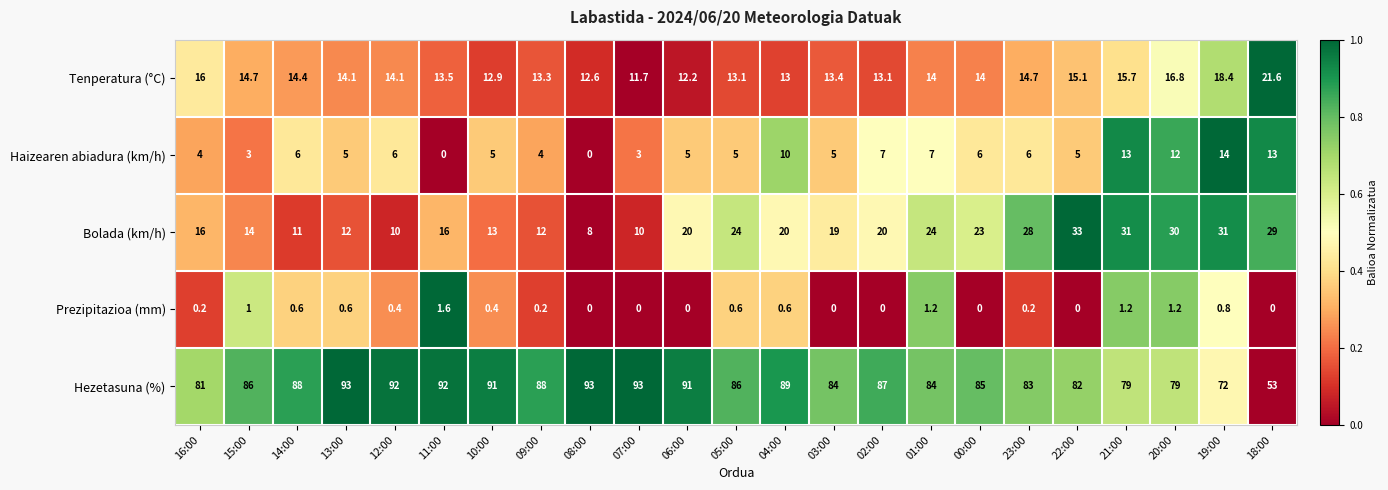

What is the difference between the highest and lowest values at 07:00?

93.0